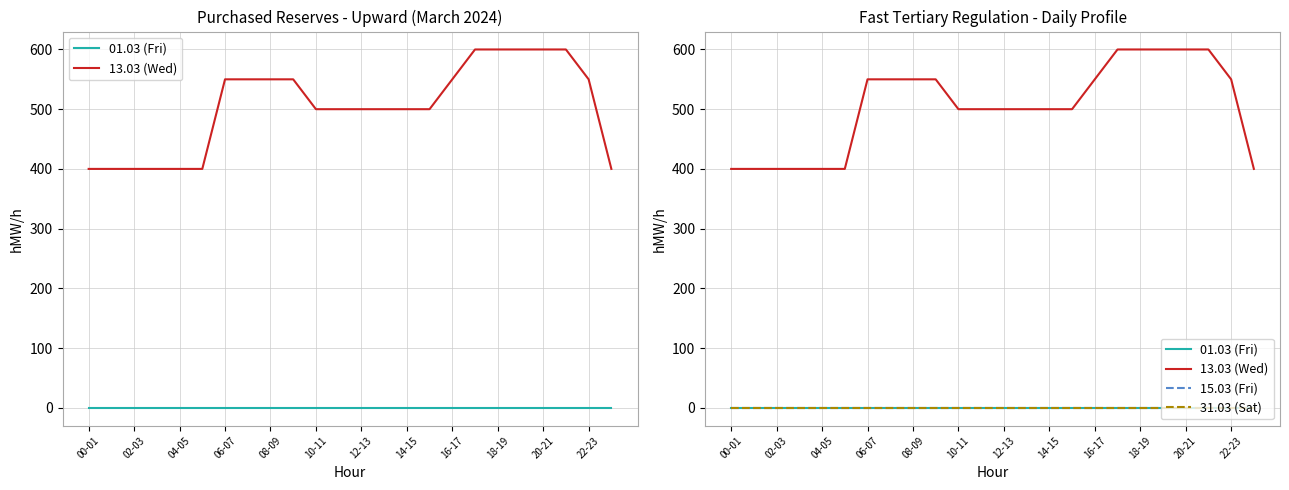

What is the value of the 13.03 (Wed) point at the 22nd from the left?

600